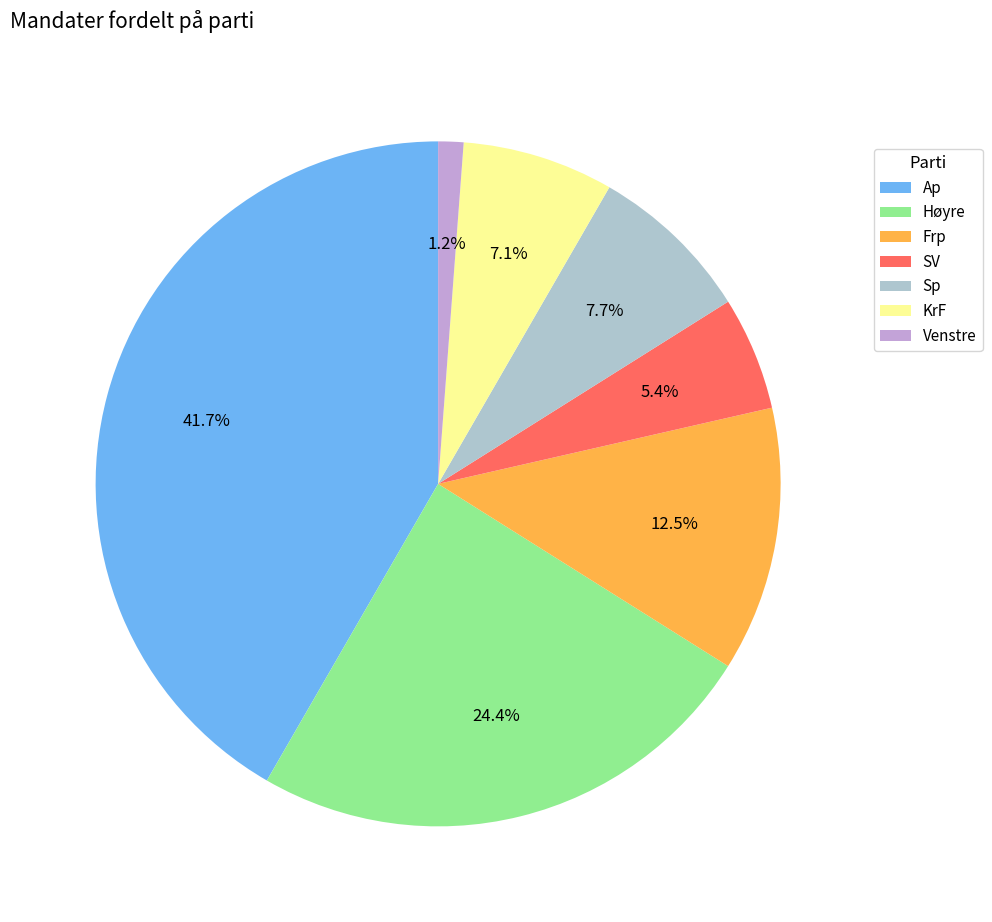

How many slices are in this pie chart?

7